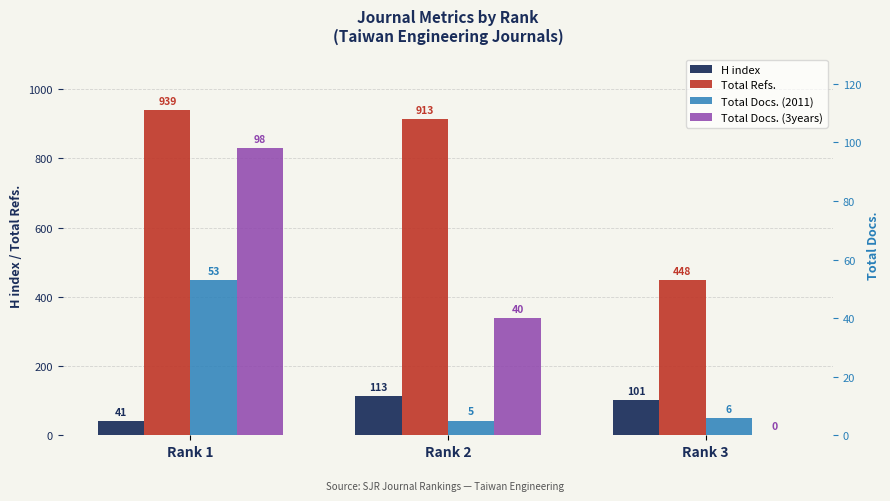

Rank the categories by H index value from lowest to highest.

Rank 1, Rank 3, Rank 2